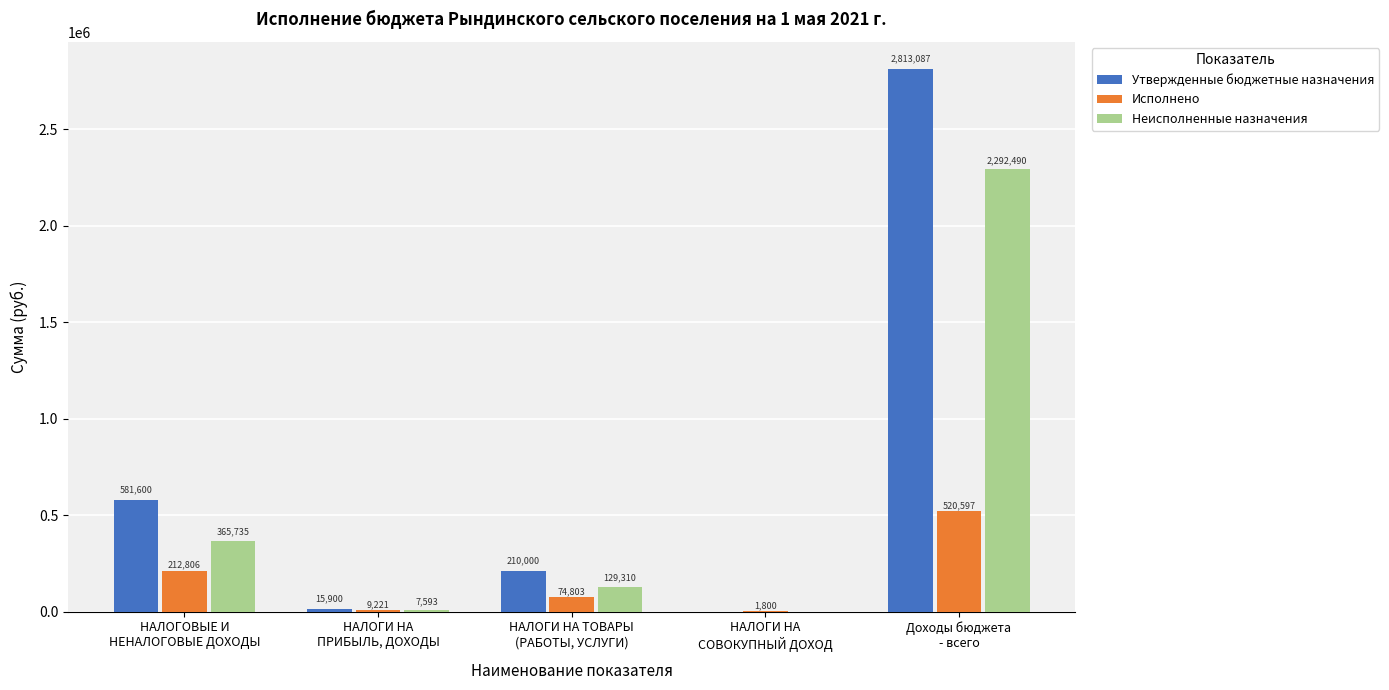

What is the sum of the Исполнено values at НАЛОГИ НА
ПРИБЫЛЬ, ДОХОДЫ and Доходы бюджета
- всего?

529817.8